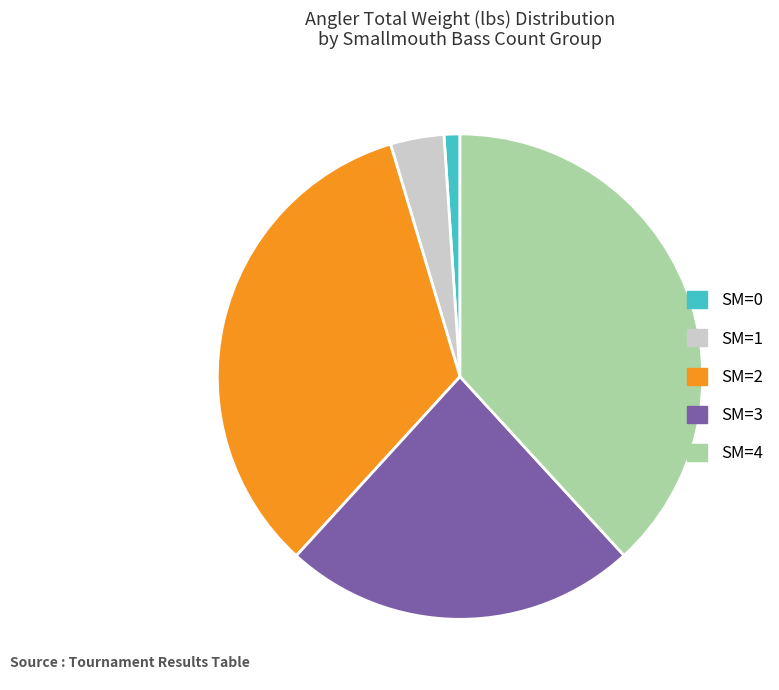

True or false: SM=3 accounts for 24% of the total.

True